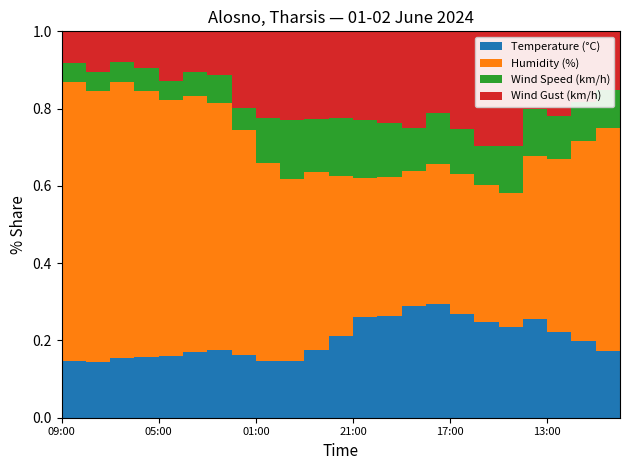

Reading left to right, transcribe all the data shown in this chart.

Temperature (°C): 19.4	17.9	17.6	17.8	18.2	18.7	19.2	19.8	20.2	20.4	21.3	23.0	26.5	29.6	30.2	31.2	30.7	29.9	29.2	28.7	27.9	26.2	23.7	21.4
Humidity (%): 83.0	88.0	86.0	82.0	80.0	78.0	75.0	73.0	73.0	71.0	68.0	61.0	52.0	41.0	41.0	38.0	38.0	40.0	42.0	42.0	46.0	53.0	62.0	72.0
Wind Speed (km/h): 4.0	6.0	6.0	6.0	7.0	6.0	7.0	8.0	7.0	16.0	22.0	18.0	19.0	17.0	16.0	12.0	14.0	13.0	12.0	15.0	13.0	13.0	12.0	12.0
Wind Gust (km/h): 10.0	10.0	13.0	9.0	11.0	15.0	12.0	13.0	25.0	31.0	33.0	30.0	28.0	26.0	27.0	27.0	22.0	28.0	35.0	36.0	22.0	26.0	22.0	19.0